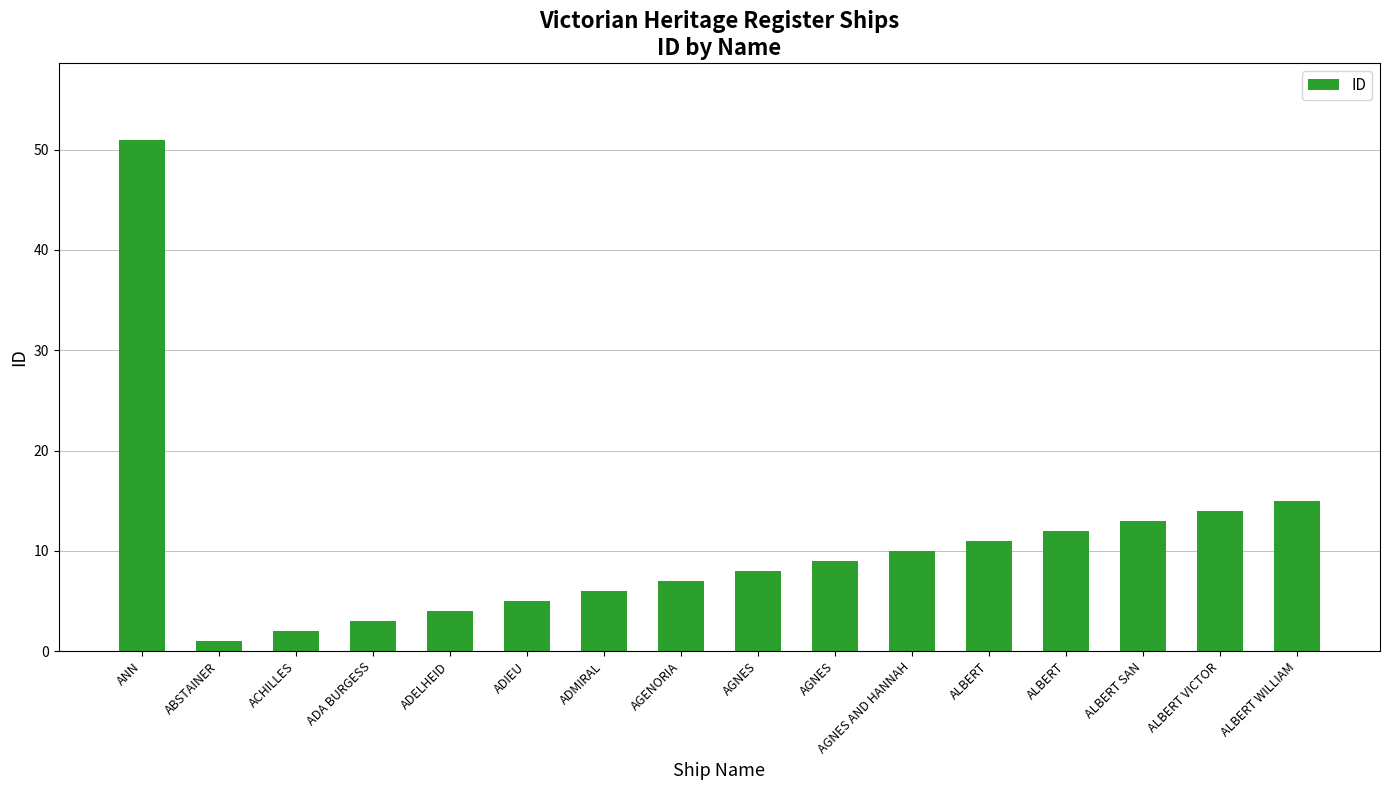

Which label corresponds to the largest value in the chart?

ANN